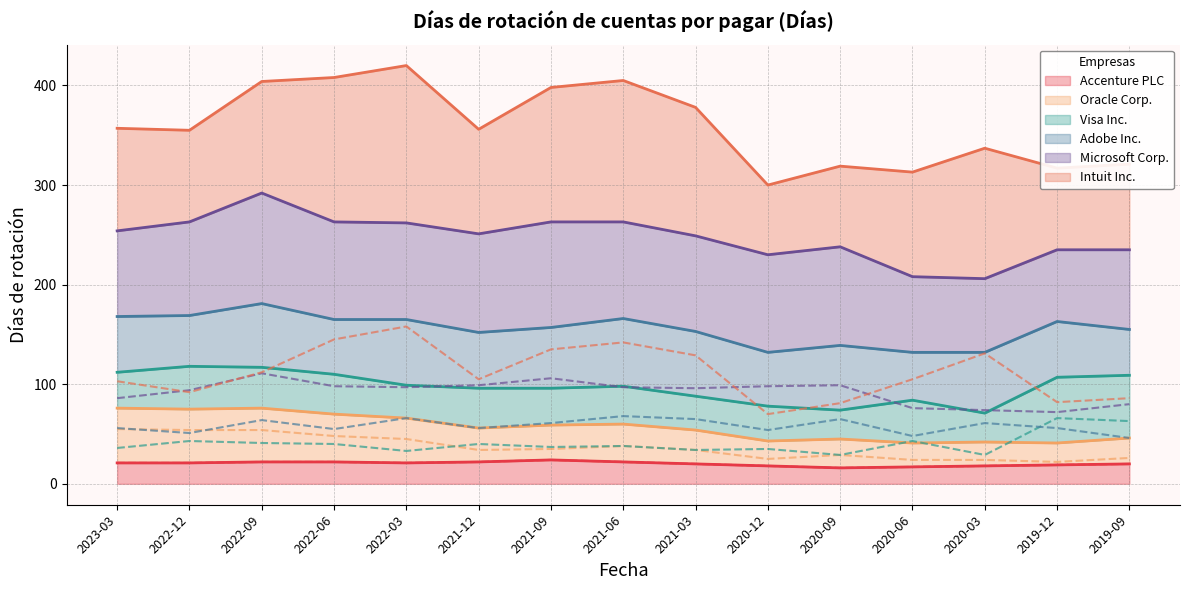

The Accenture PLC series shows 22 at 2021-12. True or false?

True